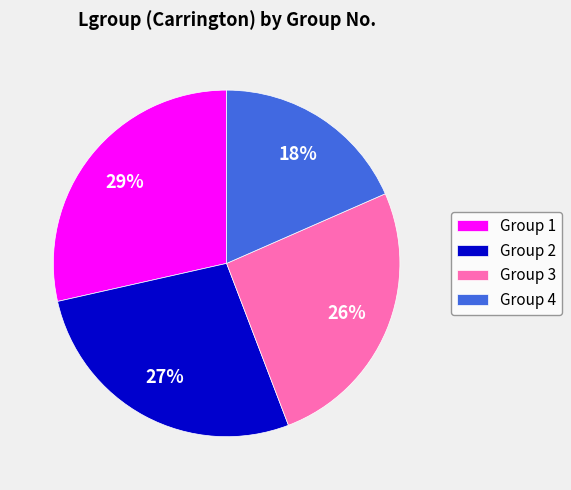

Combined, do Group 2 and Group 1 account for over 50%?

Yes